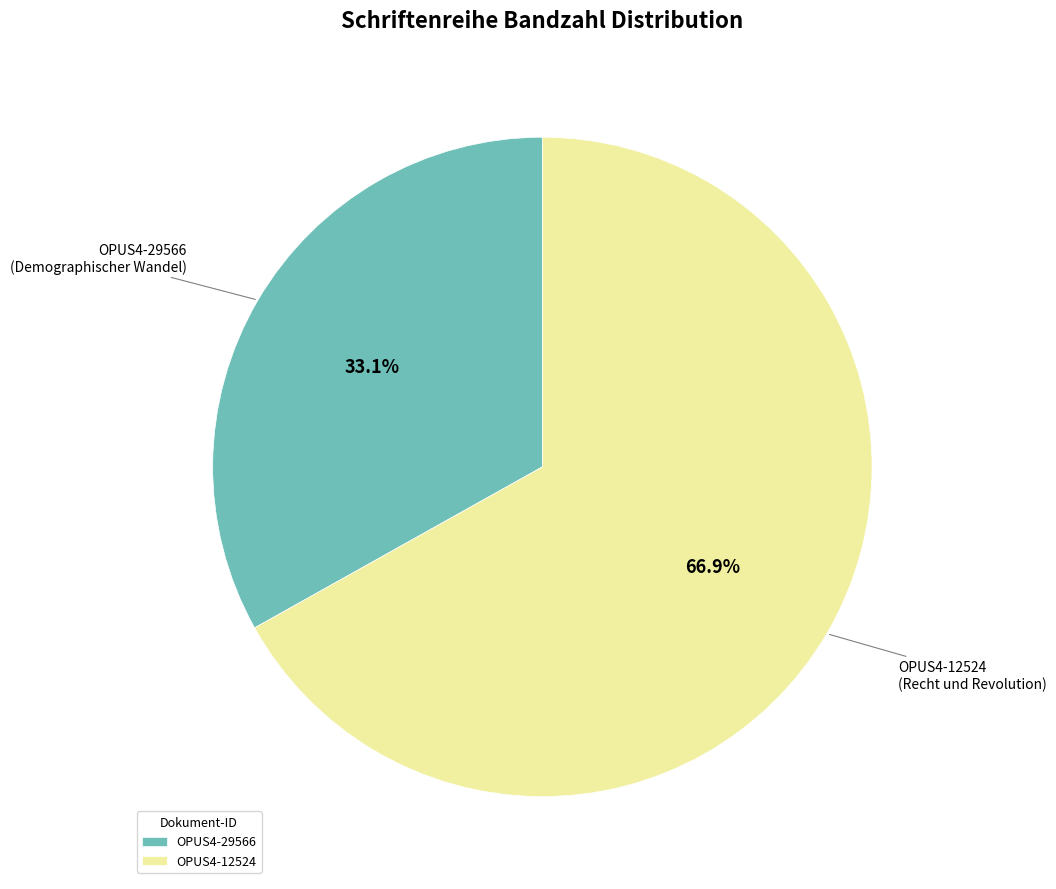

Rank the categories by value from highest to lowest.

OPUS4-12524, OPUS4-29566